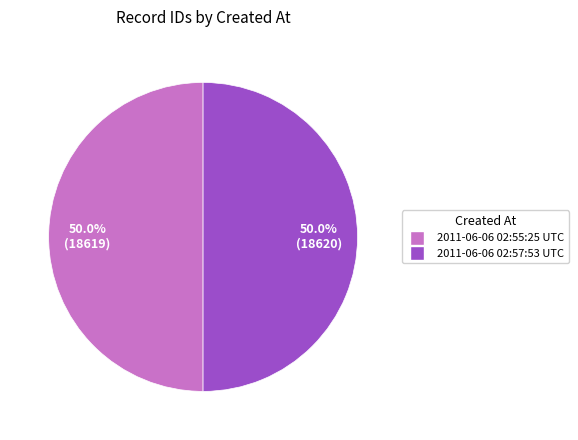

To the nearest percent, what is the average slice percentage?

50%